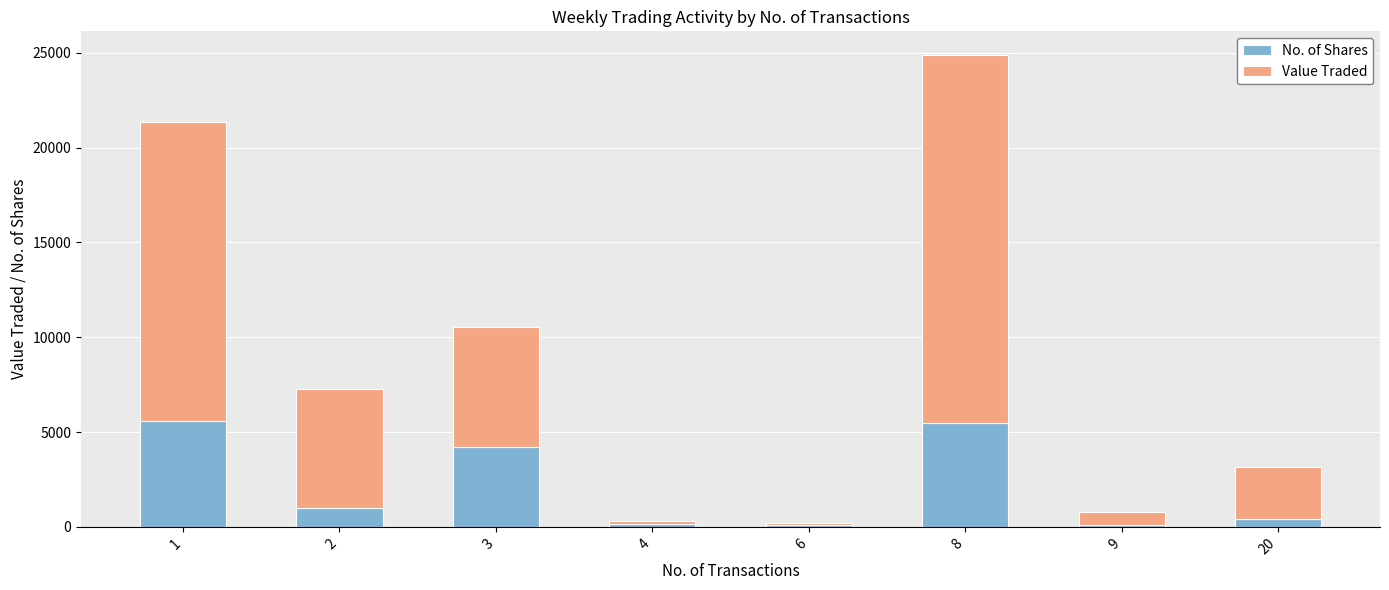

What is the difference between the second highest and second lowest values in the No. of Shares series?

5335